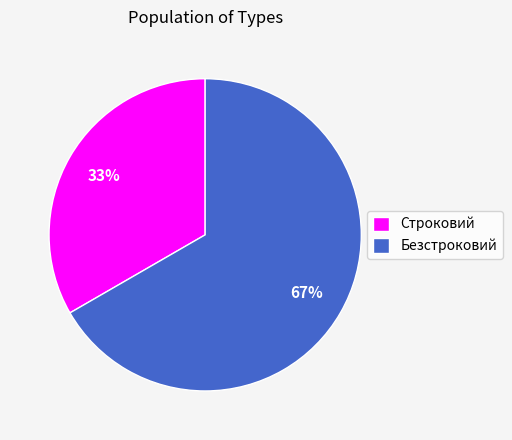

Between Безстроковий and Строковий, which is larger?

Безстроковий